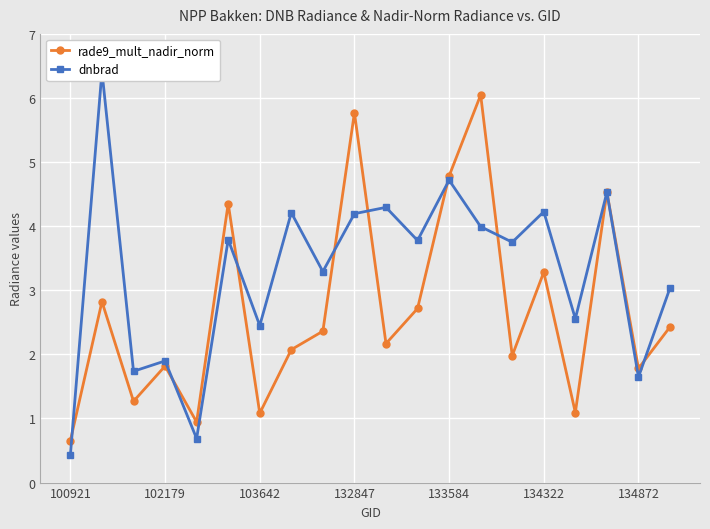

At how many categories does at least one series exceed 3?

13